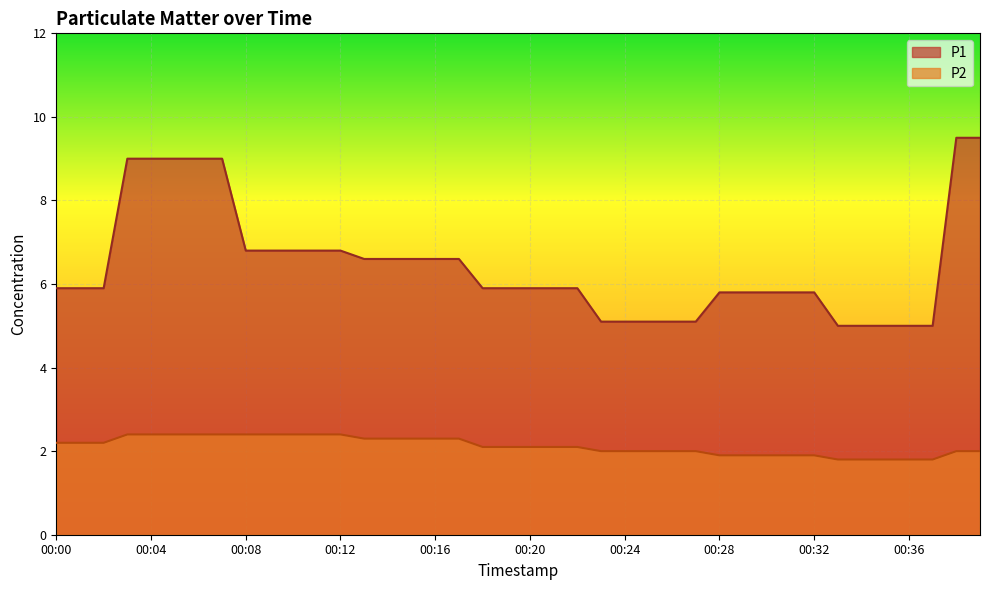

Which series has the widest spread of values?

P1